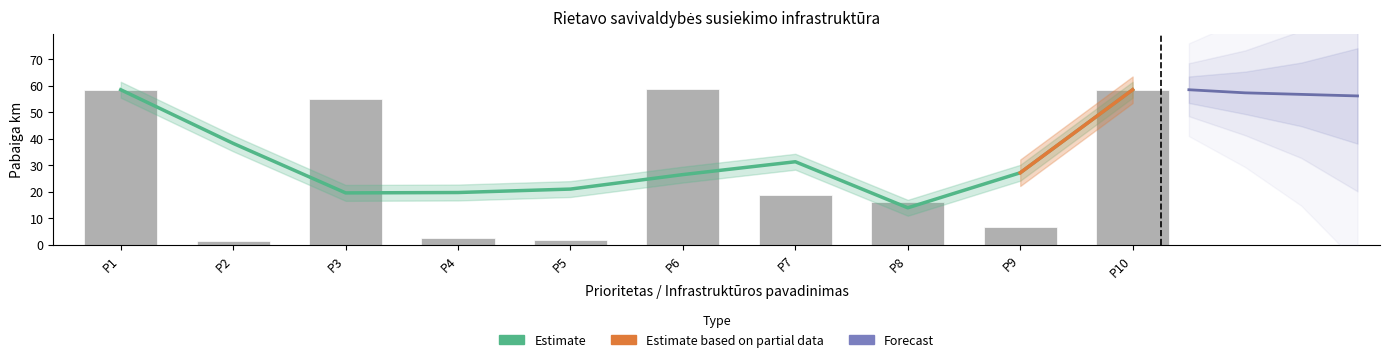

What is the average value?

27.8